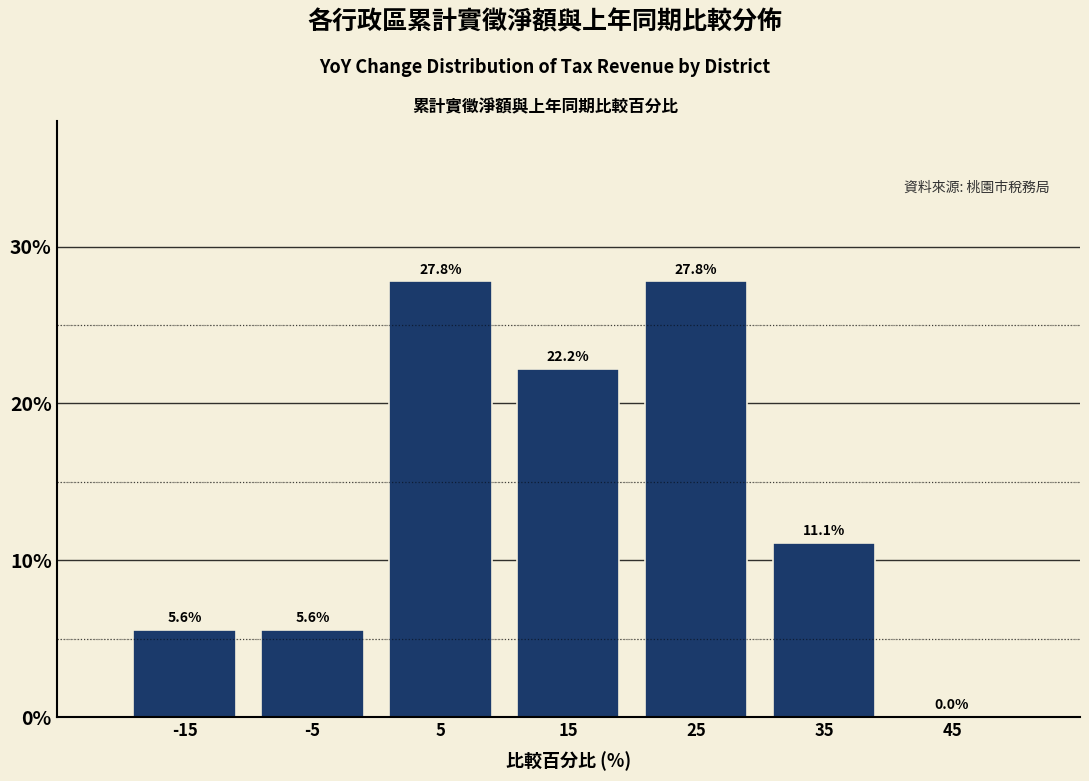

Reading left to right, list every bar in this chart as the range it spans on the x-axis followed by its height.

-20 to -10: 5.6
-10 to 0: 5.6
0 to 10: 27.8
10 to 20: 22.2
20 to 30: 27.8
30 to 40: 11.1
40 to 50: 0.0